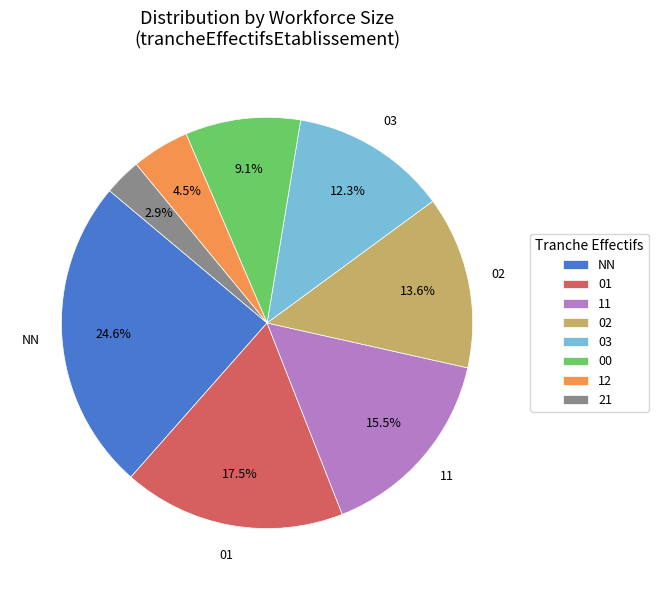

Which category has the smallest portion of the pie?

21